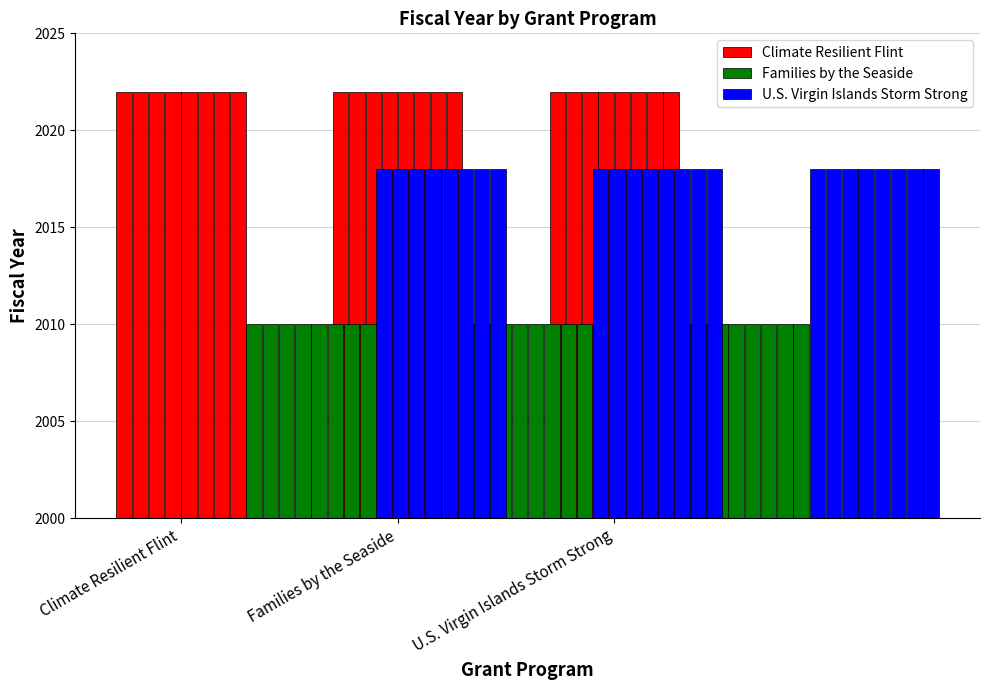

What is the value of the Climate Resilient Flint bar at the 2nd from the left?

2022